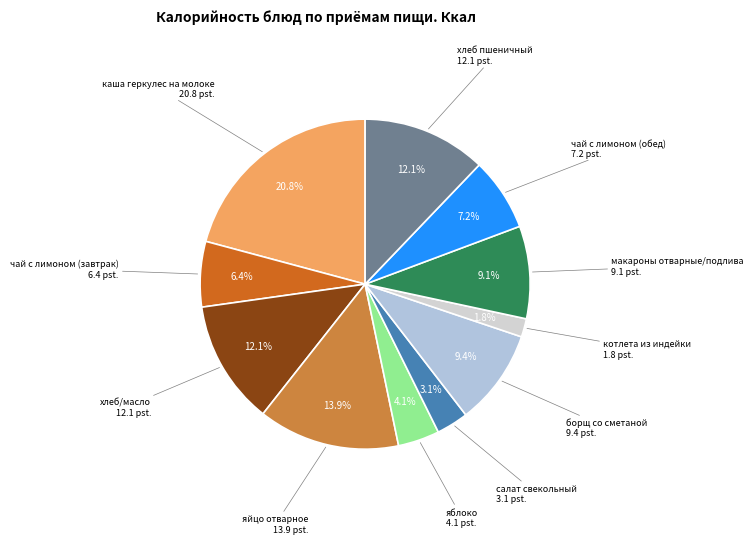

To the nearest percent, what is the average slice percentage?

9%